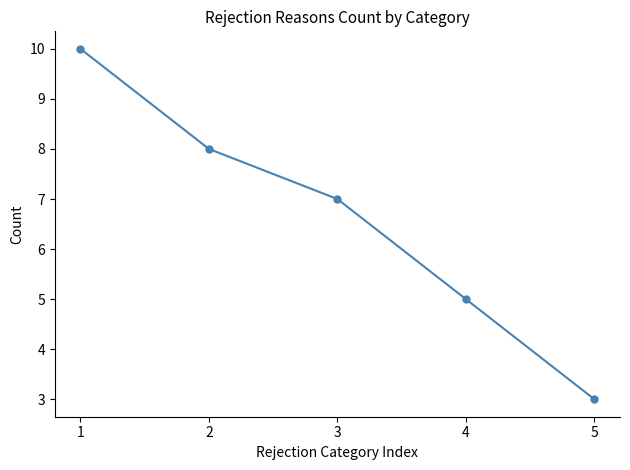

The value at 3 is 7. True or false?

True